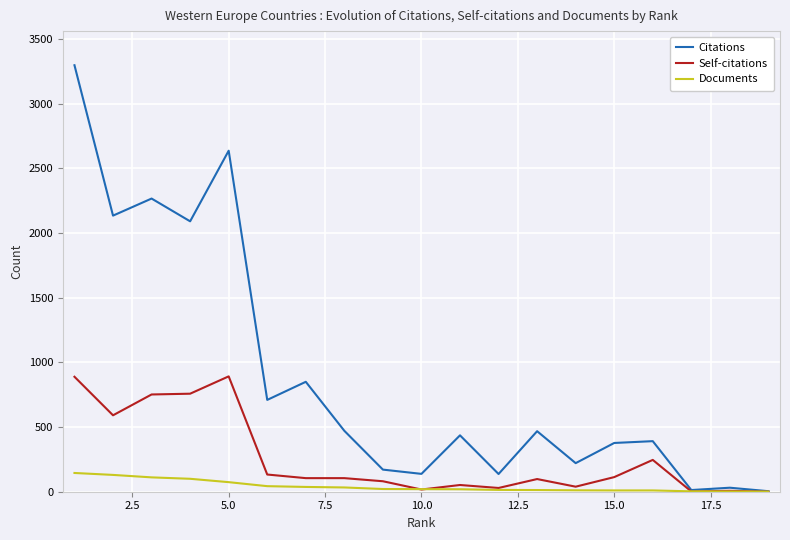

Which series has the largest total across all categories?

Citations